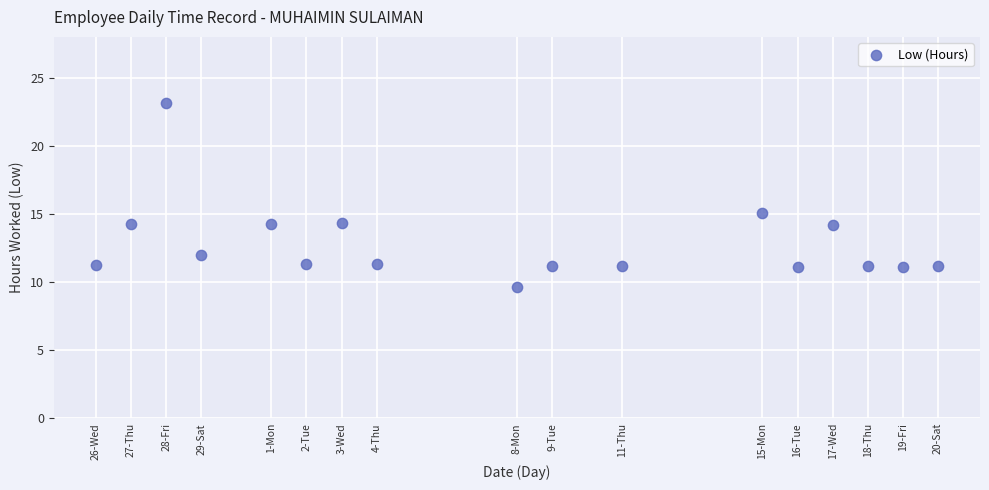

What is the range of X values (max minus min)?

24.0